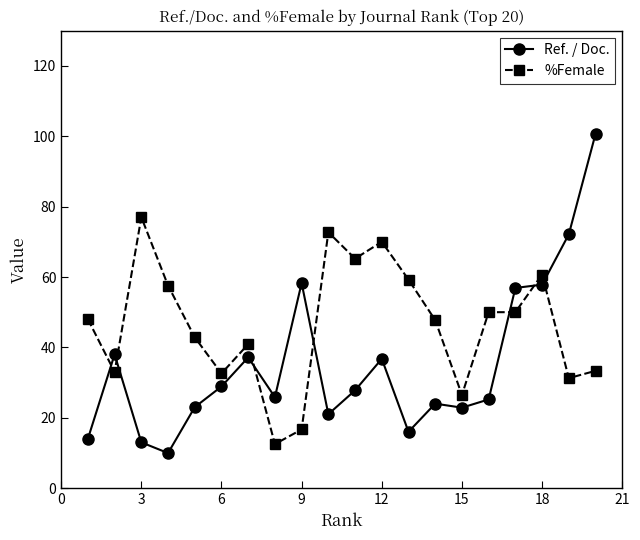

What is the greatest value displayed?

100.7